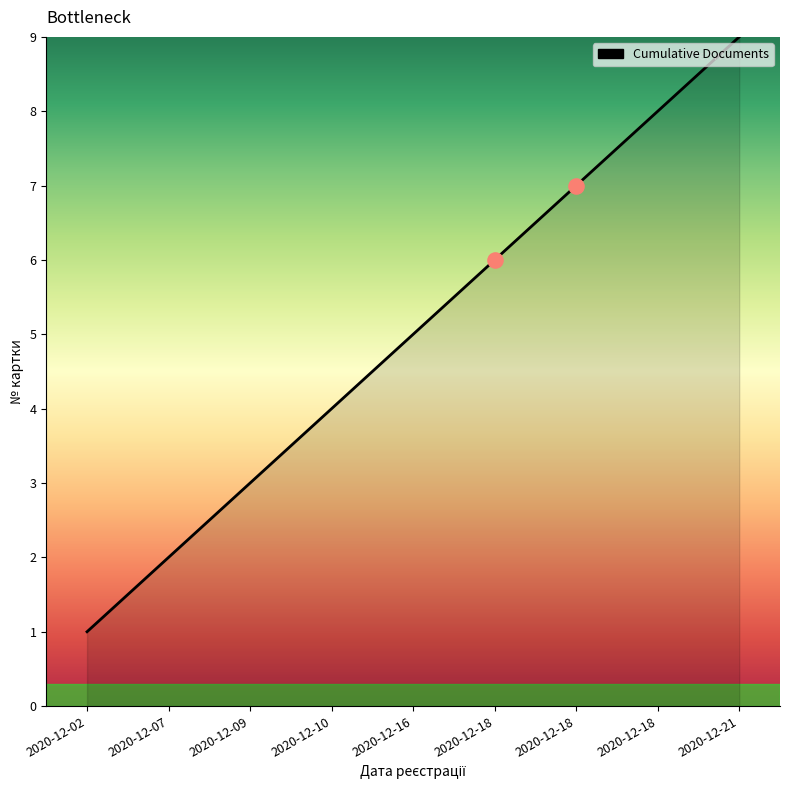

What is the change in value from 2020-12-16 to 2020-12-18?

+1